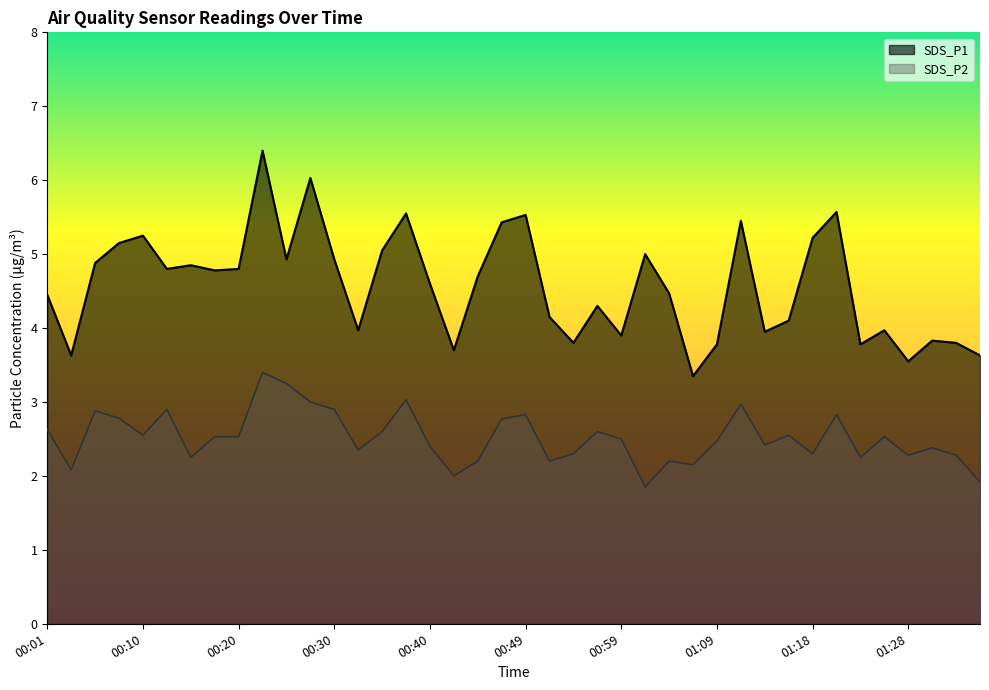

Reading left to right, transcribe all the data shown in this chart.

SDS_P1: 00:01=4.5	00:03=3.6	00:06=4.9	00:08=5.2	00:10=5.2	00:13=4.8	00:15=4.8	00:18=4.8	00:20=4.8	00:23=6.4	00:25=4.9	00:27=6.0	00:30=4.9	00:32=4.0	00:35=5.0	00:37=5.5	00:40=4.6	00:42=3.7	00:44=4.7	00:47=5.4	00:49=5.5	00:52=4.2	00:54=3.8	00:57=4.3	00:59=3.9	01:01=5.0	01:04=4.5	01:06=3.4	01:09=3.8	01:11=5.5	01:14=4.0	01:16=4.1	01:18=5.2	01:21=5.6	01:23=3.8	01:26=4.0	01:28=3.5	01:31=3.8	01:33=3.8	01:35=3.6
SDS_P2: 00:01=2.6	00:03=2.1	00:06=2.9	00:08=2.8	00:10=2.5	00:13=2.9	00:15=2.2	00:18=2.5	00:20=2.5	00:23=3.4	00:25=3.2	00:27=3.0	00:30=2.9	00:32=2.4	00:35=2.6	00:37=3.0	00:40=2.4	00:42=2.0	00:44=2.2	00:47=2.8	00:49=2.8	00:52=2.2	00:54=2.3	00:57=2.6	00:59=2.5	01:01=1.9	01:04=2.2	01:06=2.1	01:09=2.5	01:11=3.0	01:14=2.4	01:16=2.5	01:18=2.3	01:21=2.8	01:23=2.2	01:26=2.5	01:28=2.3	01:31=2.4	01:33=2.3	01:35=1.9